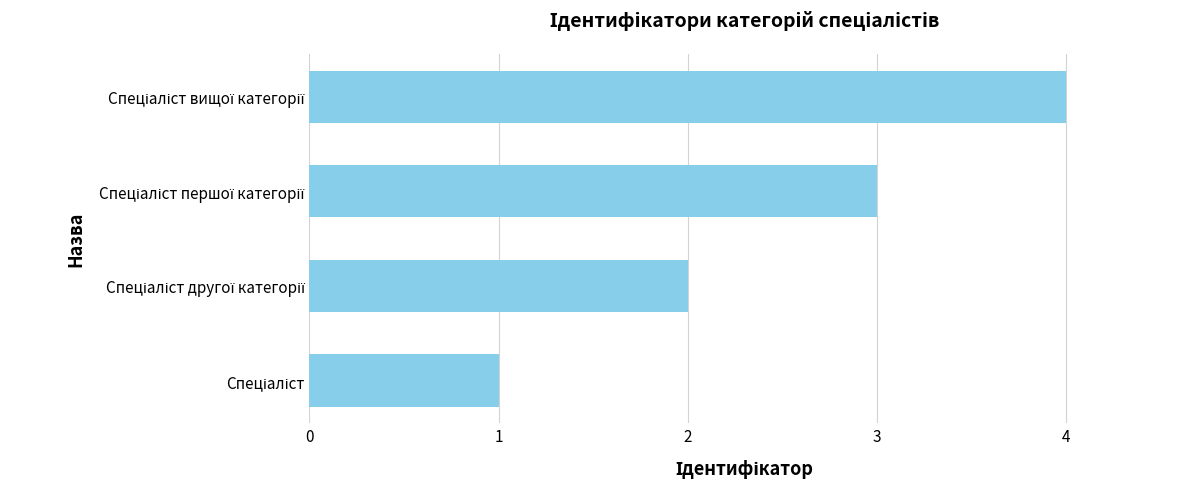

What is the sum of all values?

10